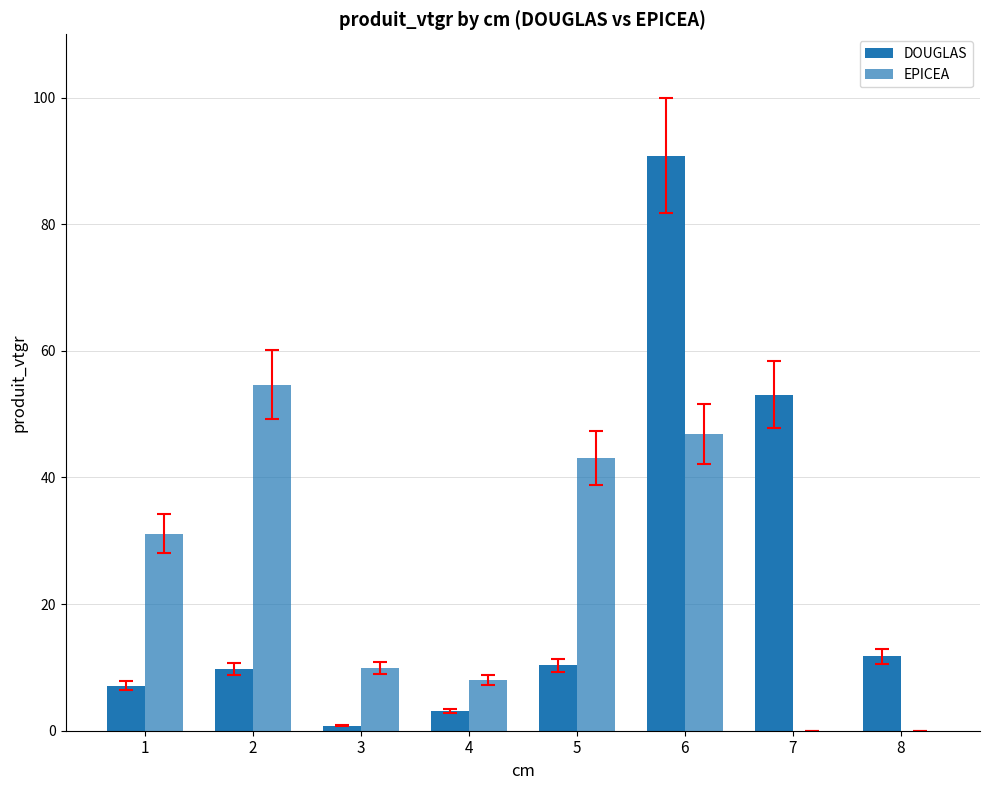

Are the bars horizontal?

No